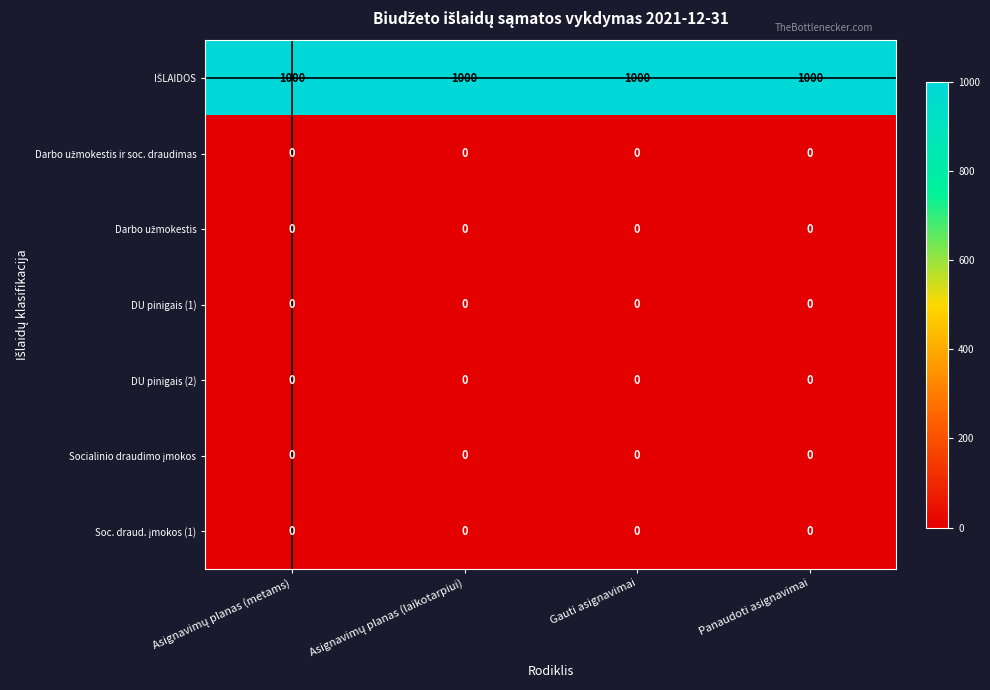

What is the difference between the highest and lowest values at Panaudoti asignavimai?

1000